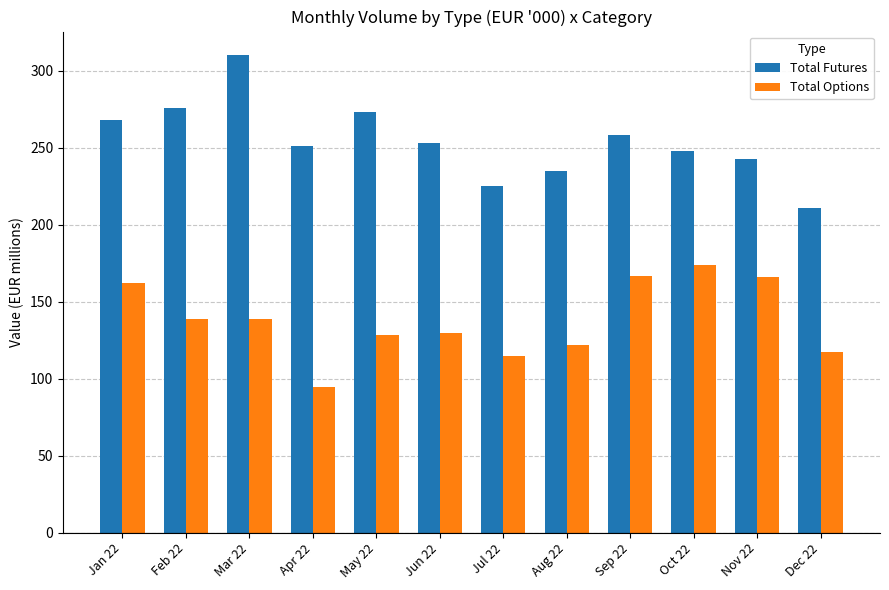

Are the bars grouped side by side (vs. stacked)?

Yes